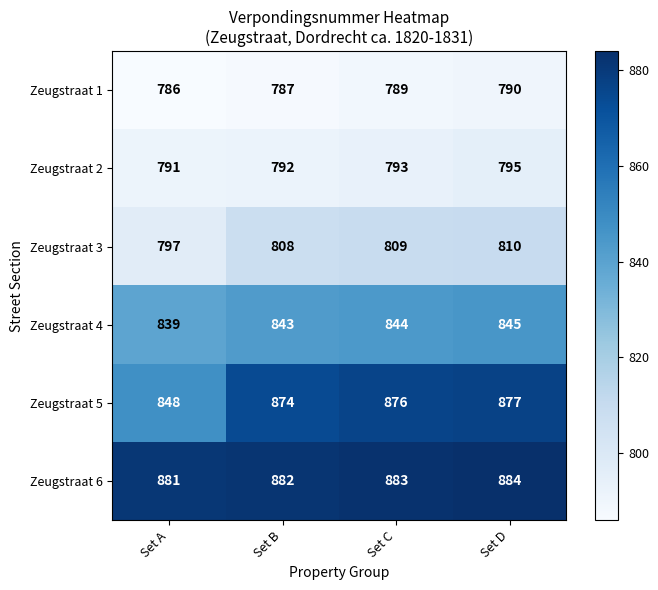

Rank the series by their maximum value, from highest to lowest.

Zeugstraat 6, Zeugstraat 5, Zeugstraat 4, Zeugstraat 3, Zeugstraat 2, Zeugstraat 1